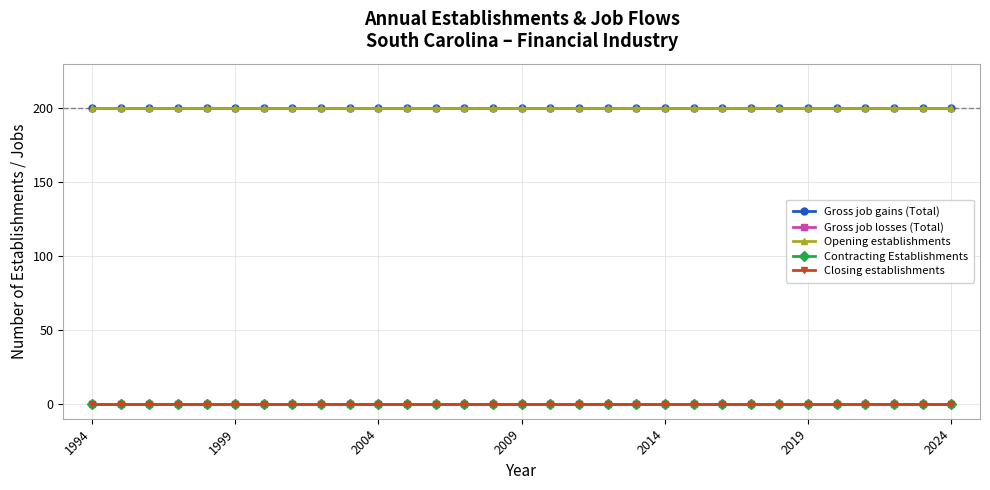

Where is Contracting Establishments nearest to the value 0?

1994